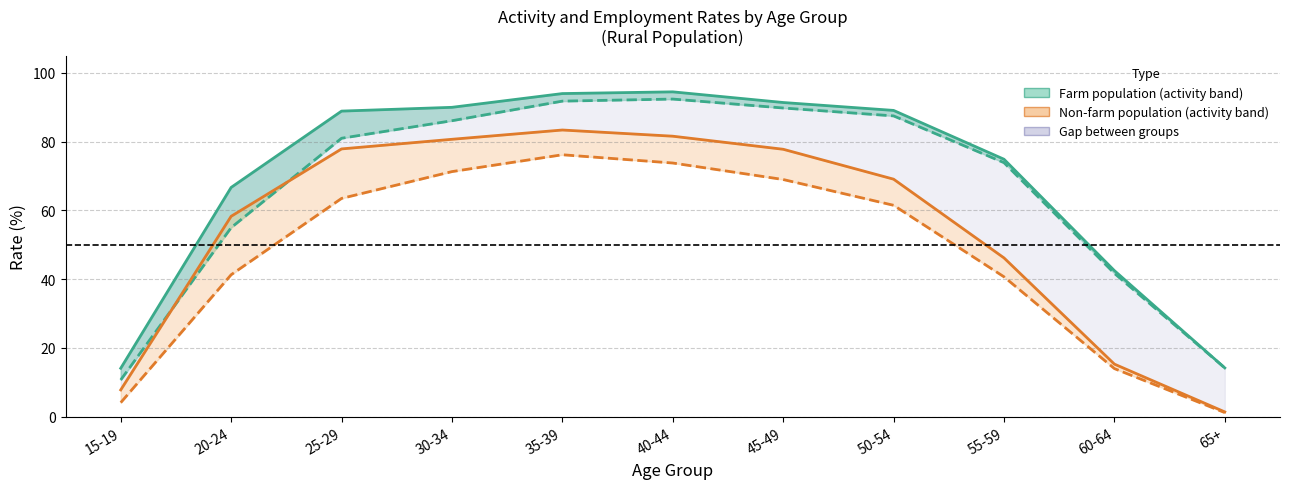

Reading left to right, what are all the values shown in this chart?

Activity rate (farm) line: 15-19=14.1	20-24=66.7	25-29=88.9	30-34=90.0	35-39=94.0	40-44=94.5	45-49=91.4	50-54=89.1	55-59=74.9	60-64=42.5	65+=14.2
Employment rate (farm): 15-19=10.7	20-24=55.0	25-29=81.0	30-34=86.1	35-39=91.8	40-44=92.4	45-49=89.8	50-54=87.5	55-59=73.9	60-64=41.7	65+=14.2
Activity rate (non-farm) line: 15-19=7.8	20-24=58.3	25-29=77.9	30-34=80.7	35-39=83.4	40-44=81.6	45-49=77.8	50-54=69.1	55-59=46.2	60-64=15.3	65+=1.4
Employment rate (non-farm): 15-19=4.1	20-24=41.3	25-29=63.5	30-34=71.3	35-39=76.2	40-44=73.8	45-49=69.0	50-54=61.5	55-59=40.7	60-64=14.0	65+=1.2